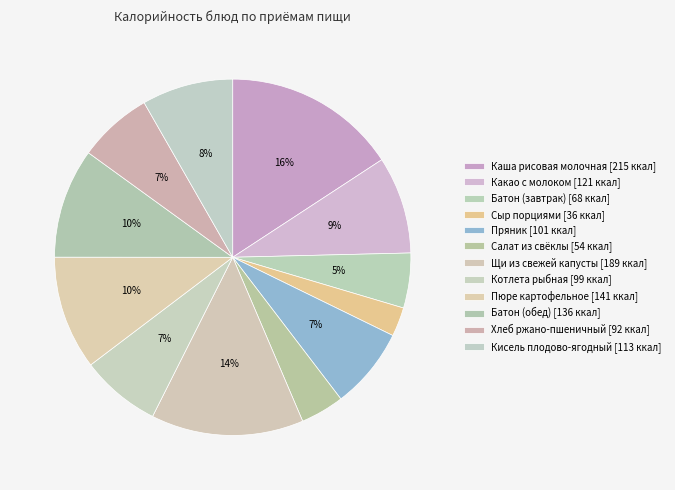

To the nearest percent, what is the difference between the largest and smallest slice percentages?

13%